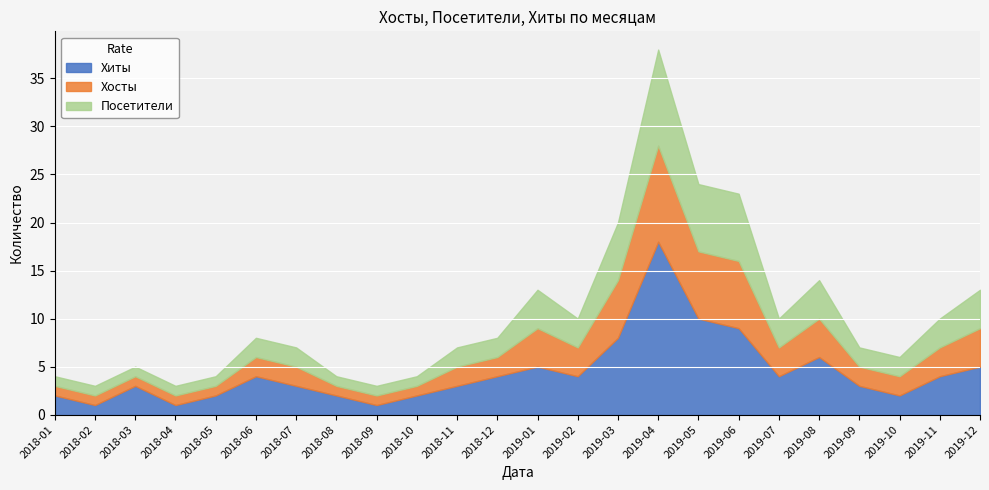

What is the difference between the Хосты values at 2018-12 and 2018-05?

1